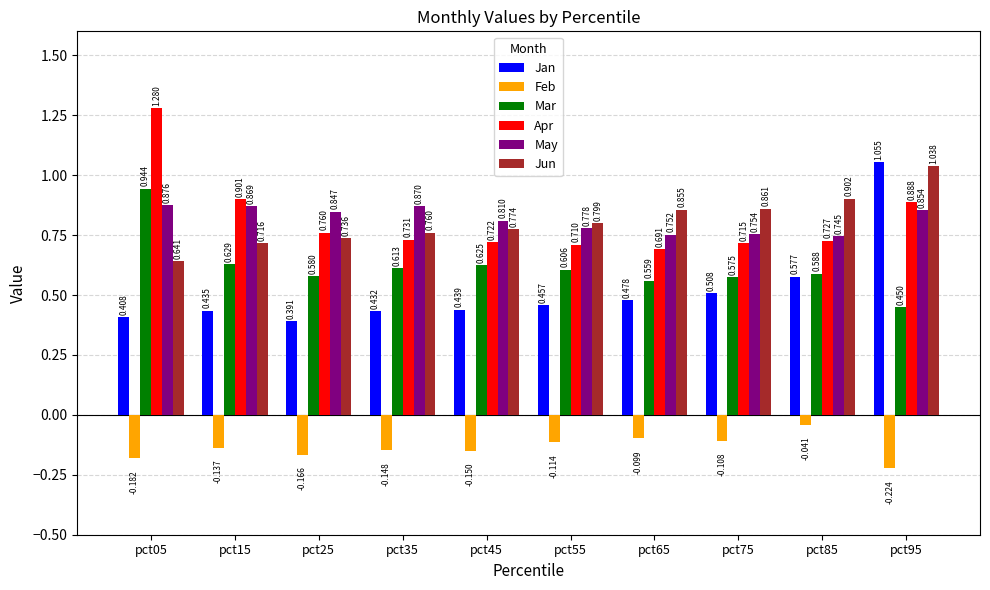

At how many categories does at least one series exceed 0?

10